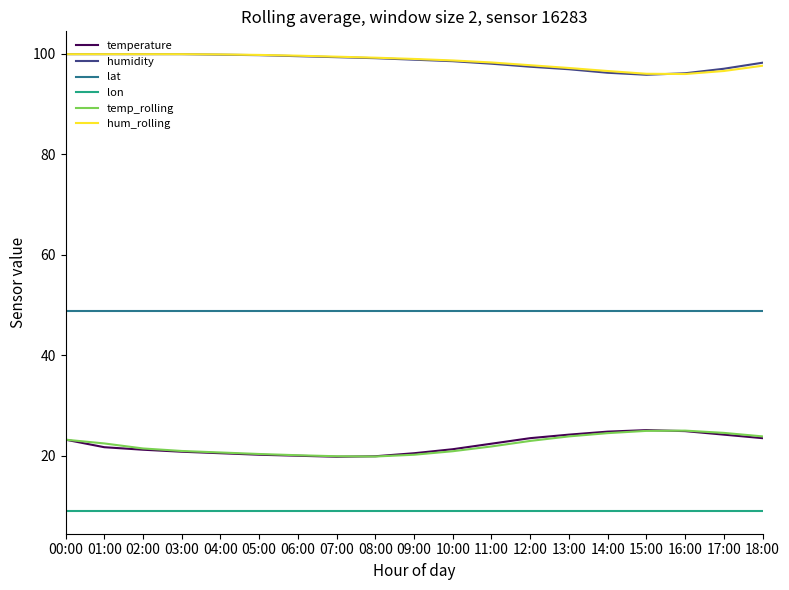

The humidity series shows 156.5 at 05:00. True or false?

False